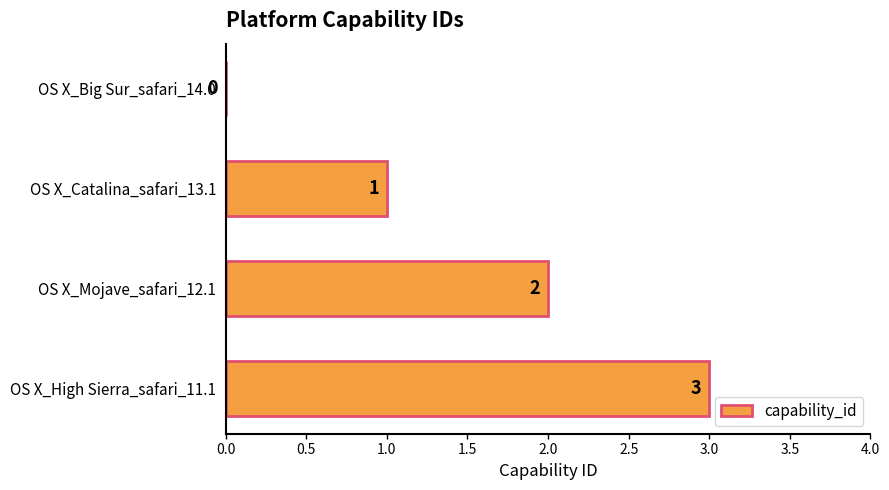

True or false: the data shows 2 at OS X_Mojave_safari_12.1.

True